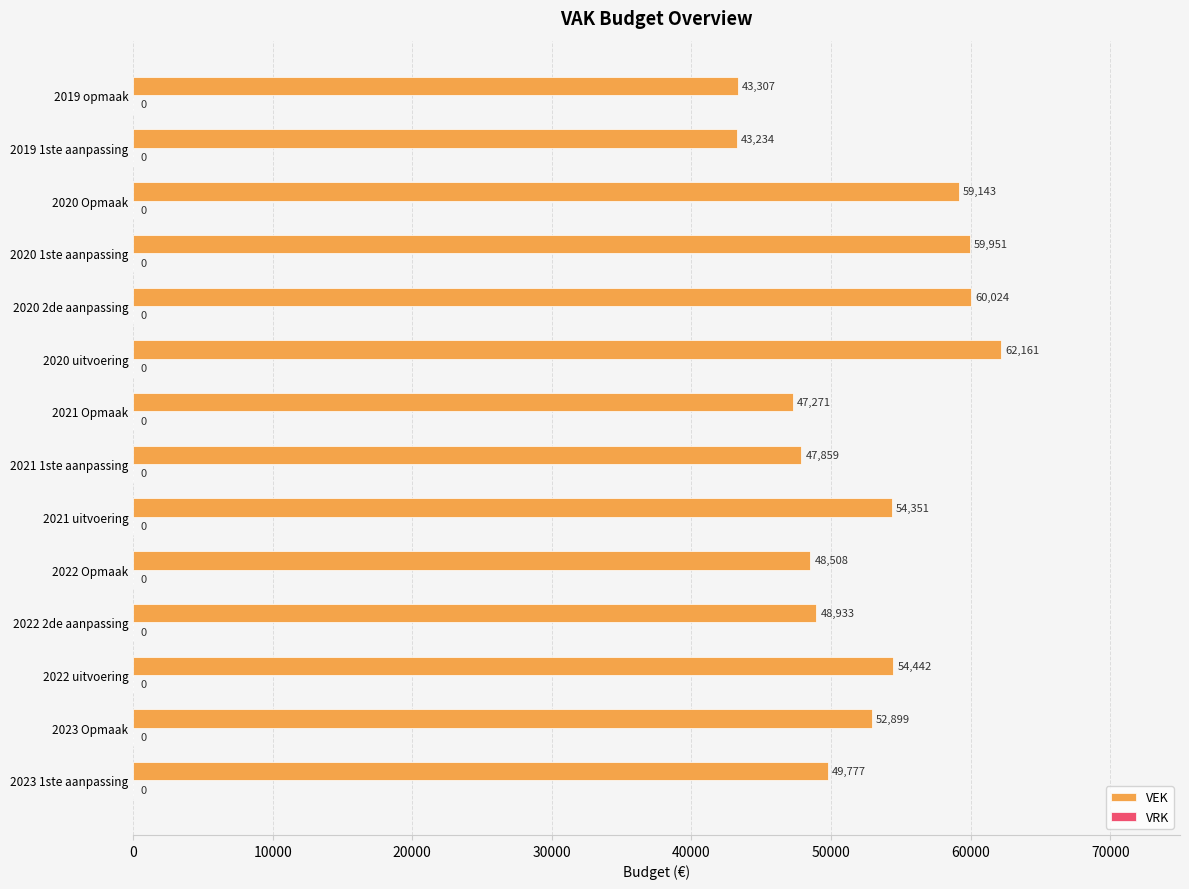

True or false: the data shows 28882 at 2022 Opmaak.

False